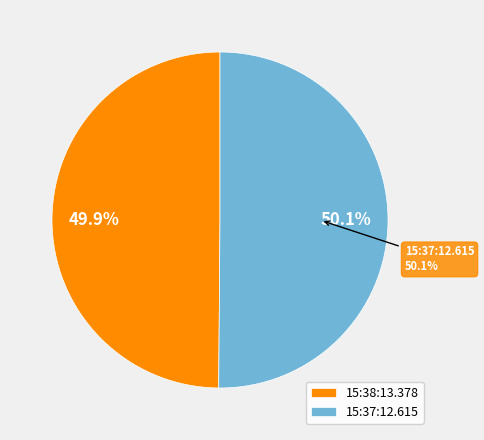

What is the largest slice in the pie chart?

15:37:12.615